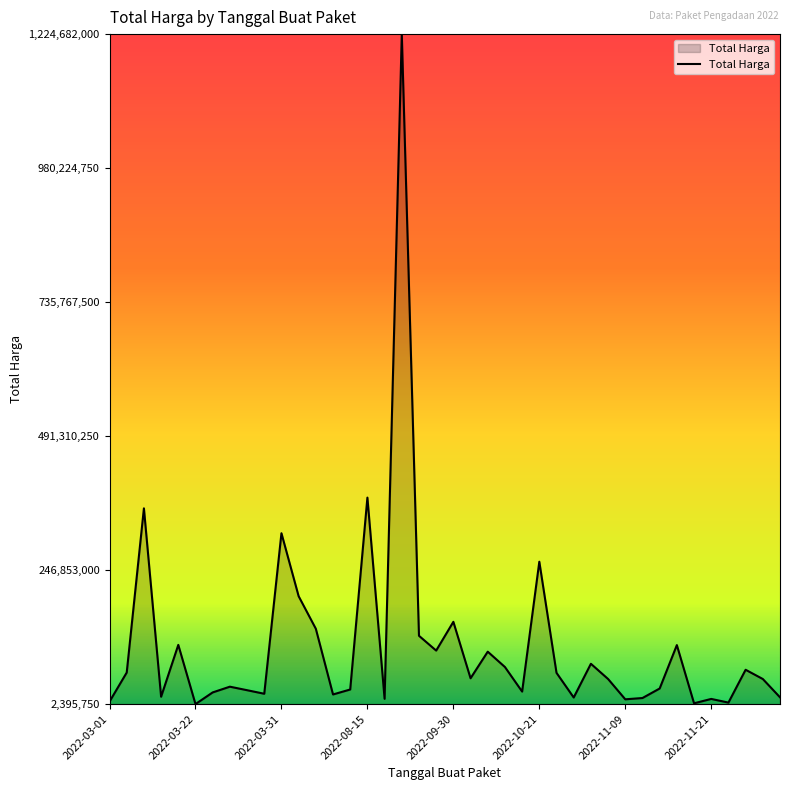

What is the difference between the maximum and minimum values?

1222286250